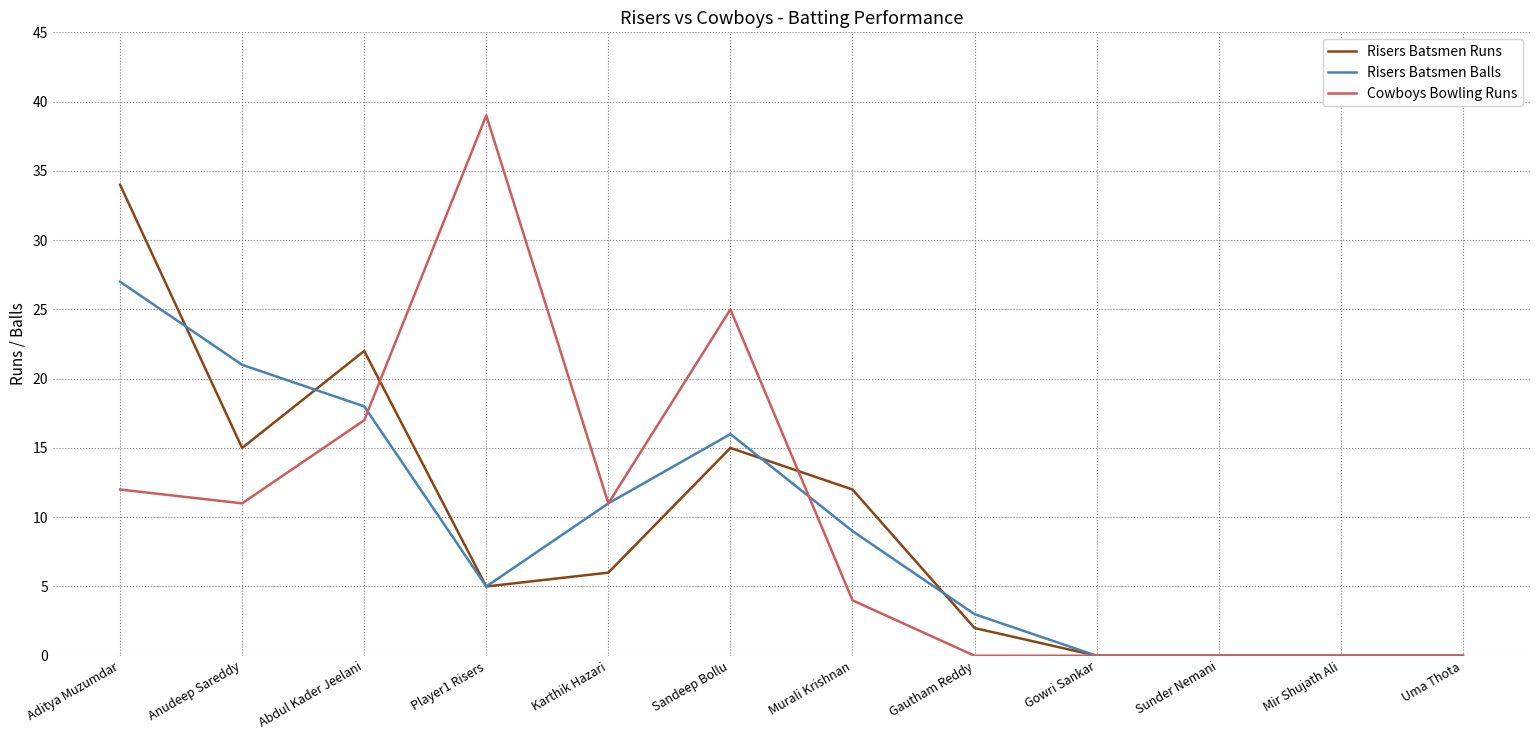

Is it true that Risers Batsmen Balls equals 7 at Player1 Risers?

False